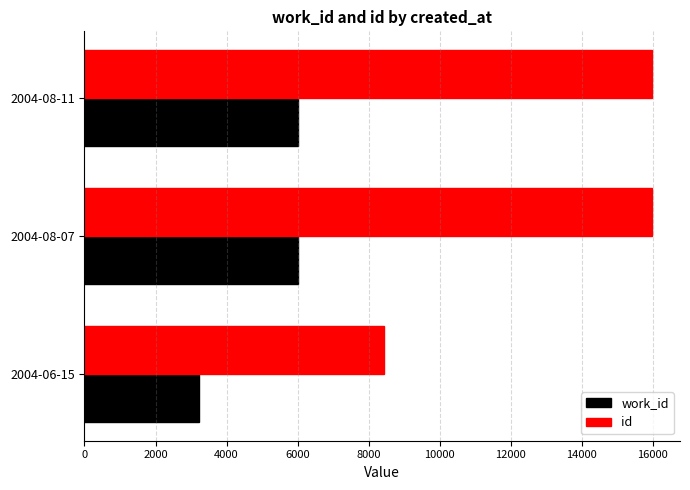

Which series has the widest spread of values?

id